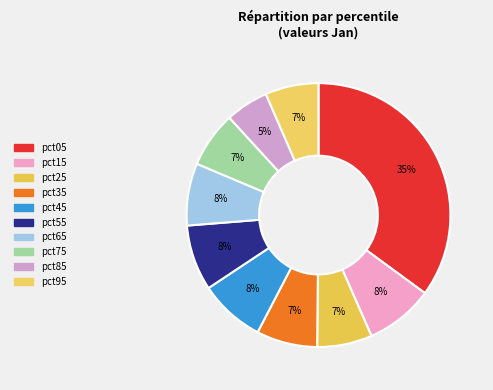

Rank the categories by value from highest to lowest.

pct05, pct15, pct55, pct45, pct65, pct35, pct75, pct25, pct95, pct85